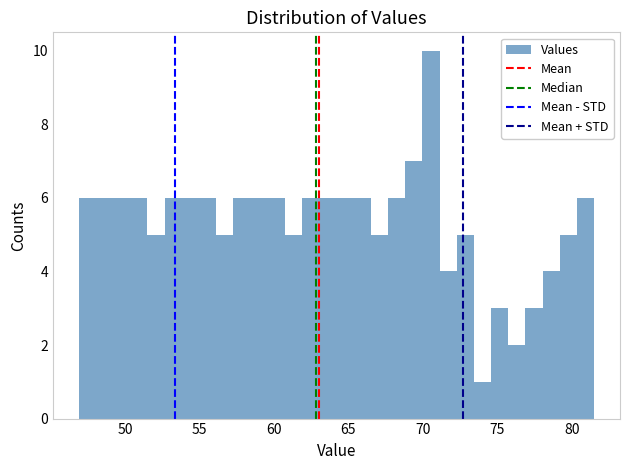

Around what value on the x-axis is the tallest bar? Give the approximate position of its centre, as read against the axis.

70.5